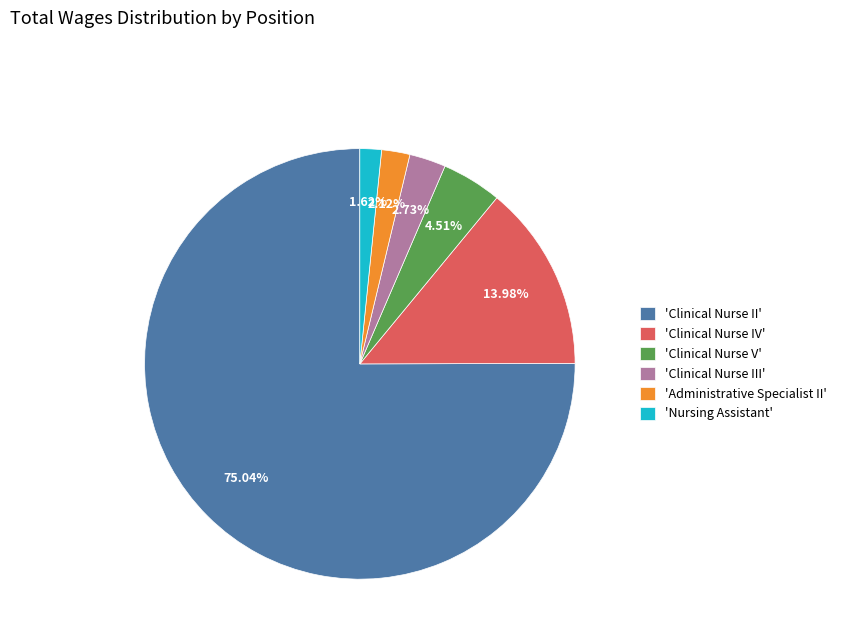

Is the sum of 'Clinical Nurse II' and 'Administrative Specialist II' greater than half?

Yes